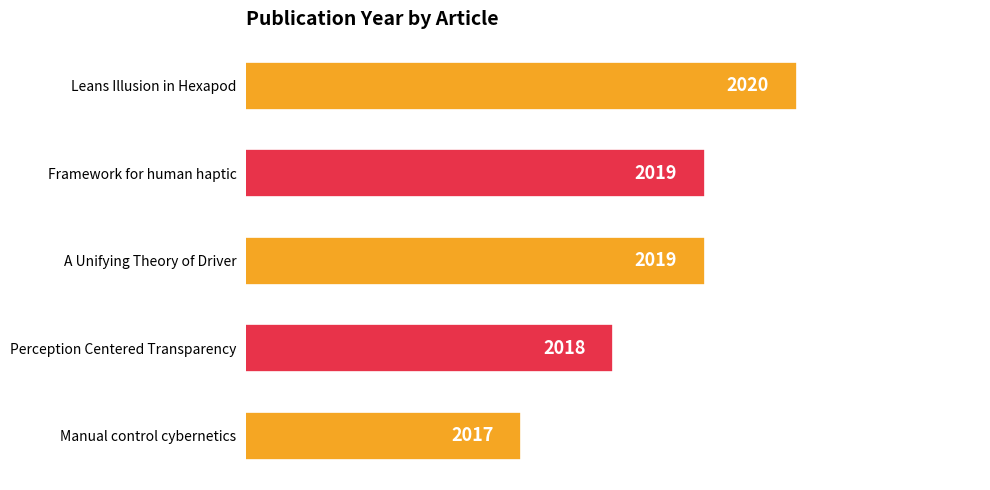

Reading top to bottom, list all the values displayed in this chart.

2020	2019	2019	2018	2017